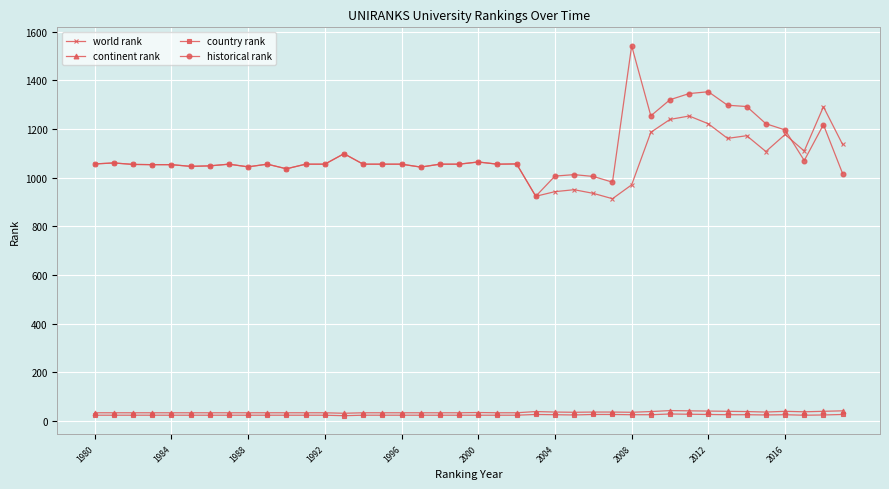

True or false: world rank and continent rank cross at least once.

False